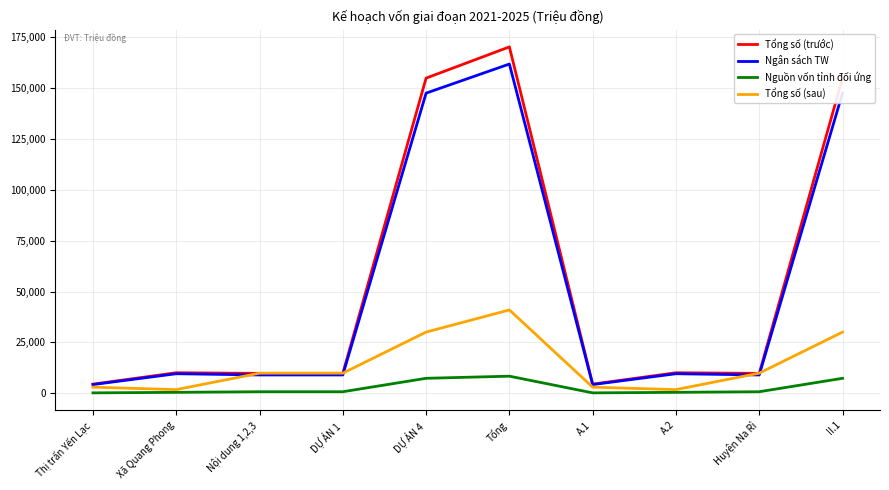

What position from the left is Tổng?

6